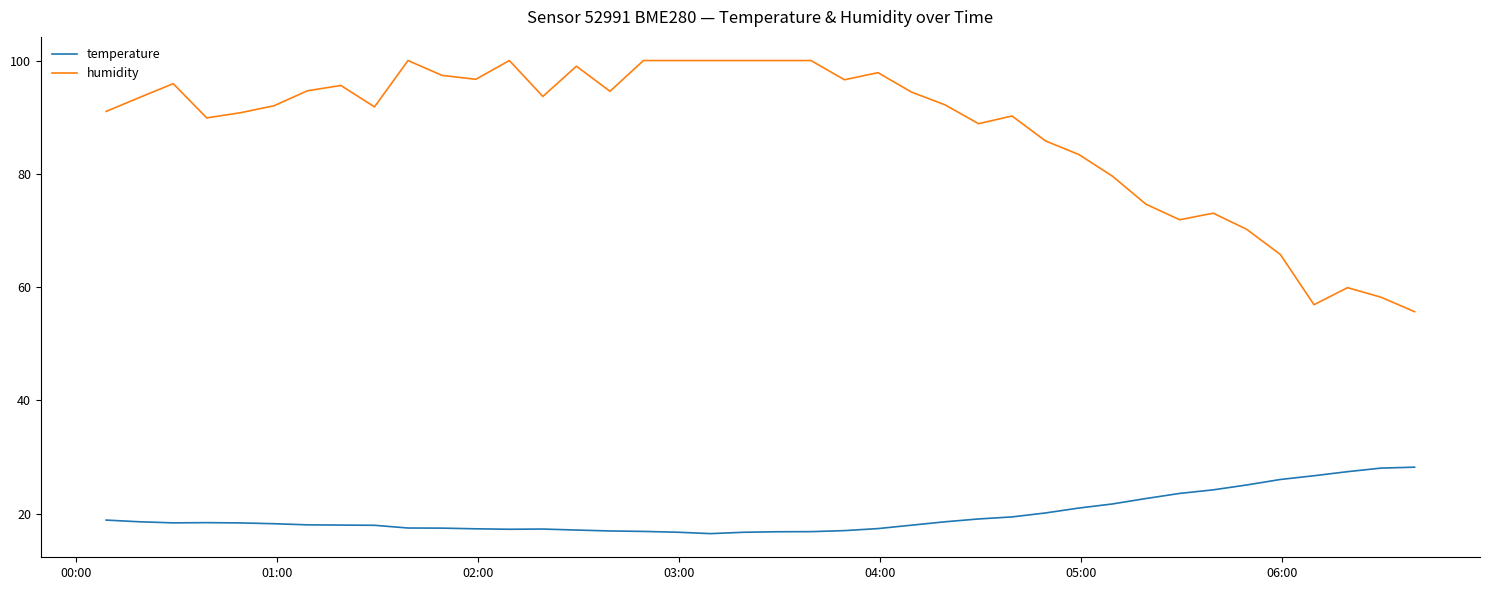

What are all the series names shown in the legend?

temperature, humidity